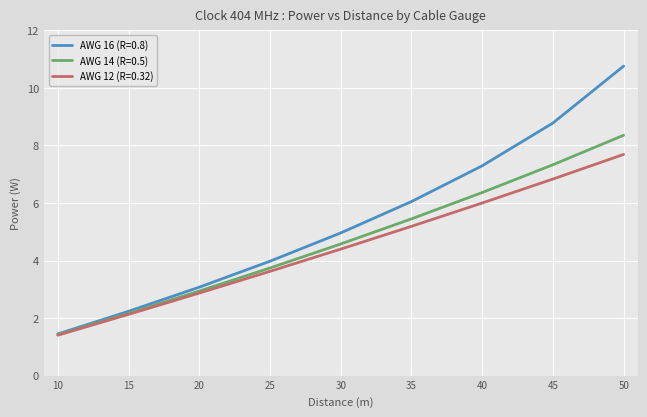

Reading left to right, list all the values displayed in this chart.

AWG 16 (R=0.8): 10=1.5	15=2.2	20=3.1	25=4.0	30=5.0	35=6.1	40=7.3	45=8.8	50=10.8
AWG 14 (R=0.5): 10=1.4	15=2.2	20=2.9	25=3.7	30=4.6	35=5.4	40=6.4	45=7.3	50=8.4
AWG 12 (R=0.32): 10=1.4	15=2.1	20=2.9	25=3.6	30=4.4	35=5.2	40=6.0	45=6.8	50=7.7